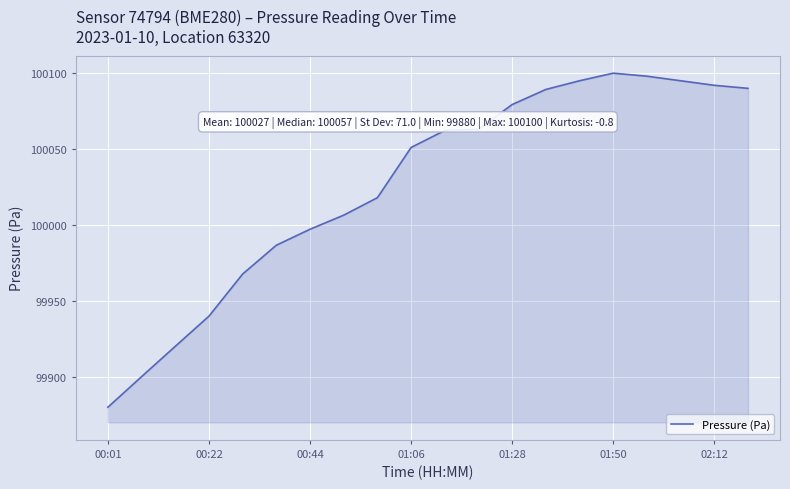

What is the difference between the maximum and minimum values?

220.1